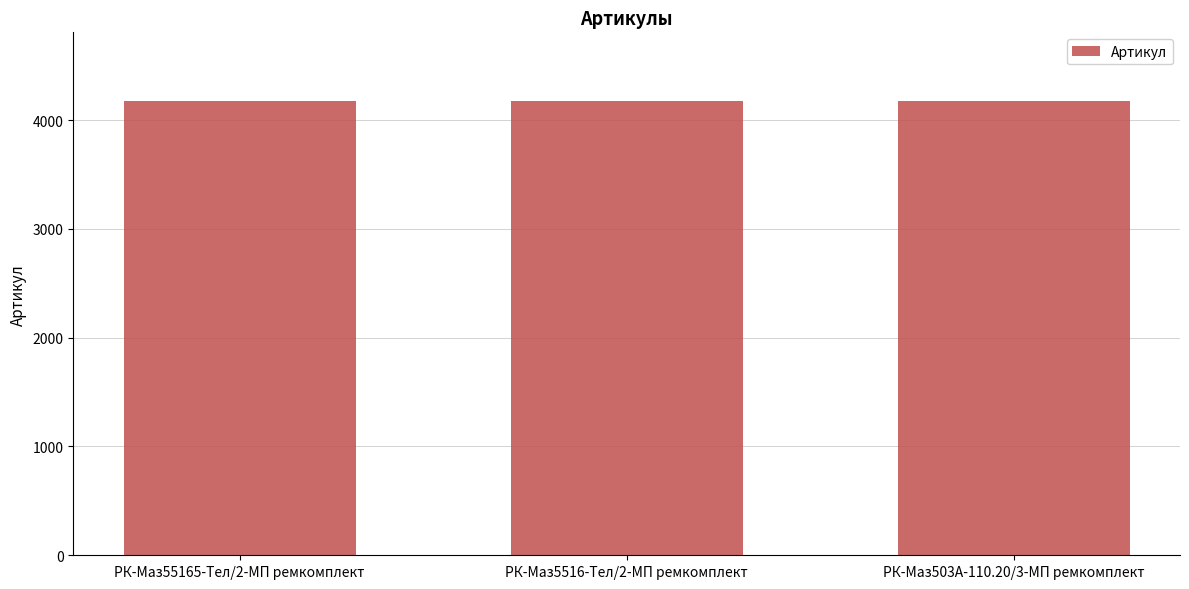

What is the value of the 3rd bar from the left?

4177